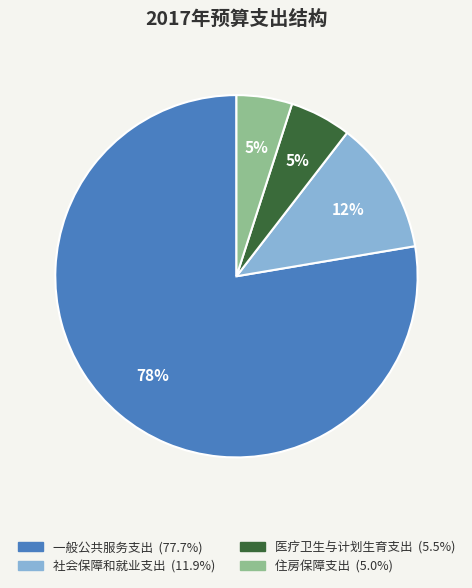

How many slices are in this pie chart?

4